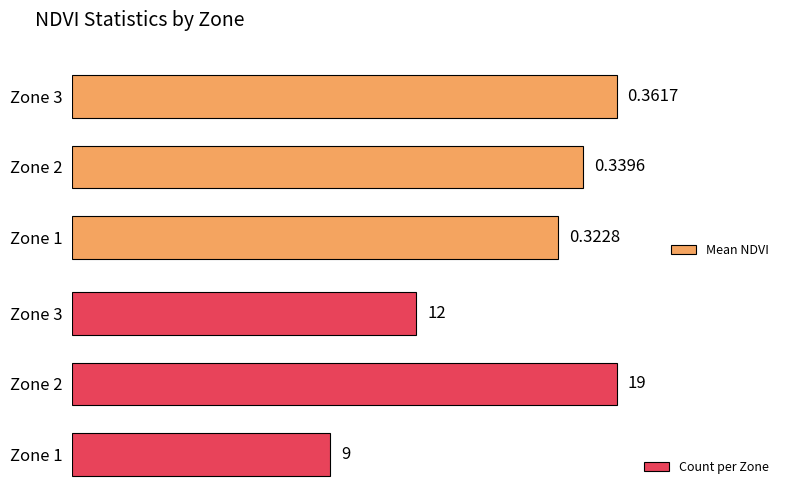

At how many categories does at least one series exceed 0?

3